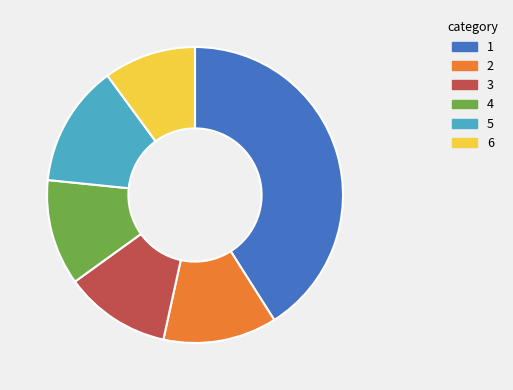

True or false: 5 accounts for 13% of the total.

True